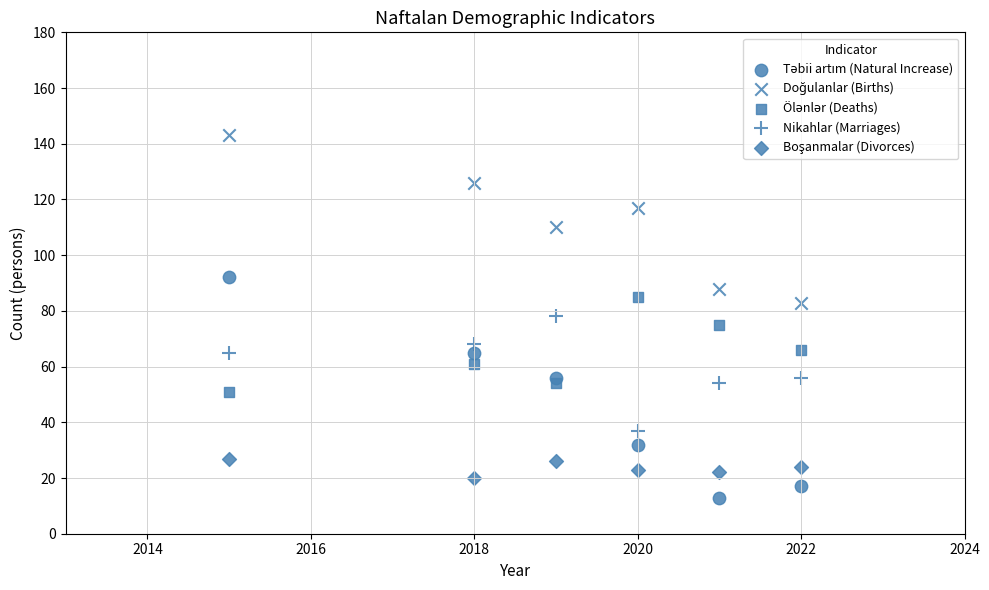

Count the number of points in this scatter plot.

30